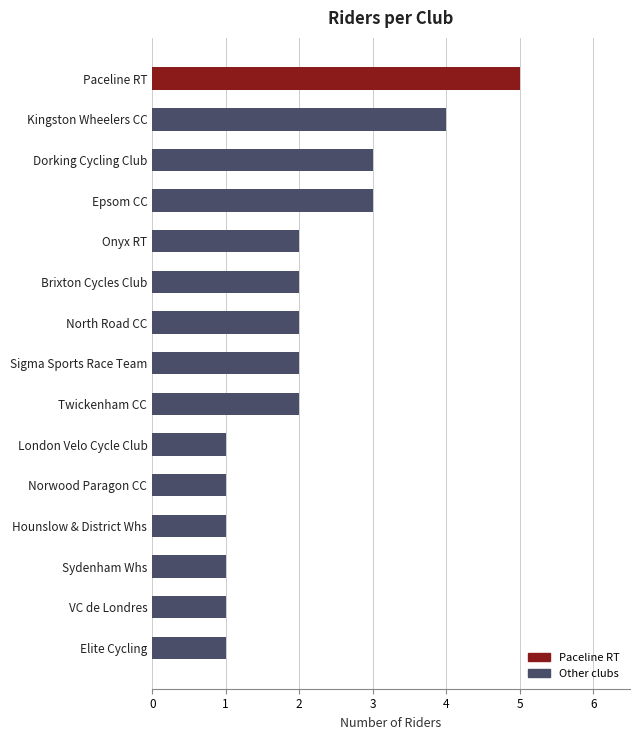

How many bars are there in total?

15